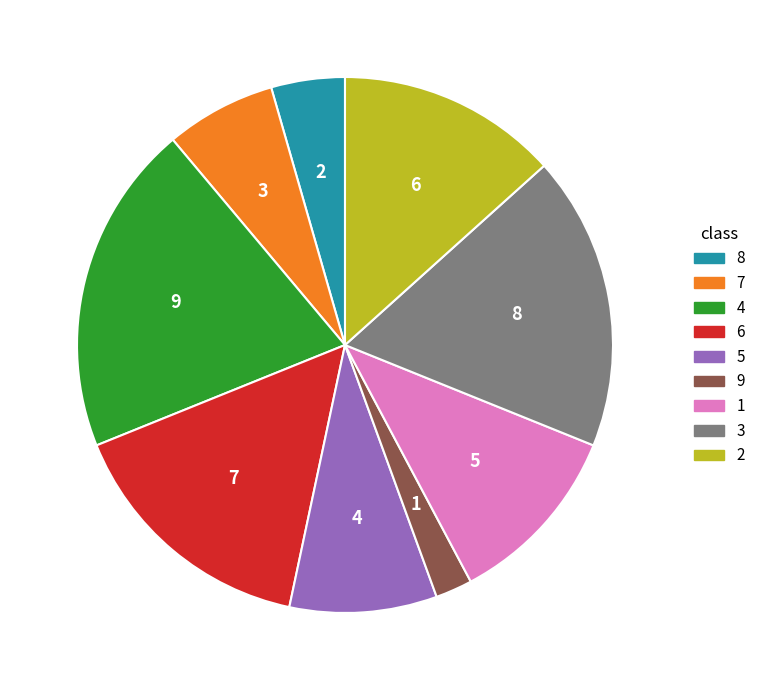

Count the number of slices in the pie.

9